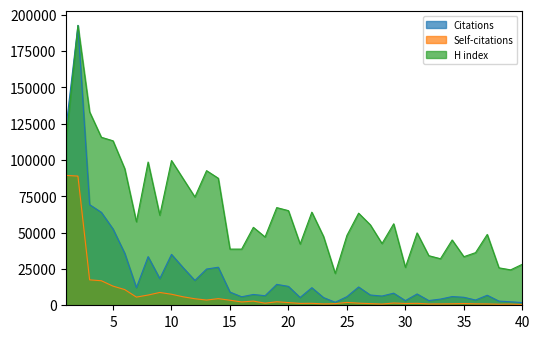

What is the minimum value shown in the chart?

544.0